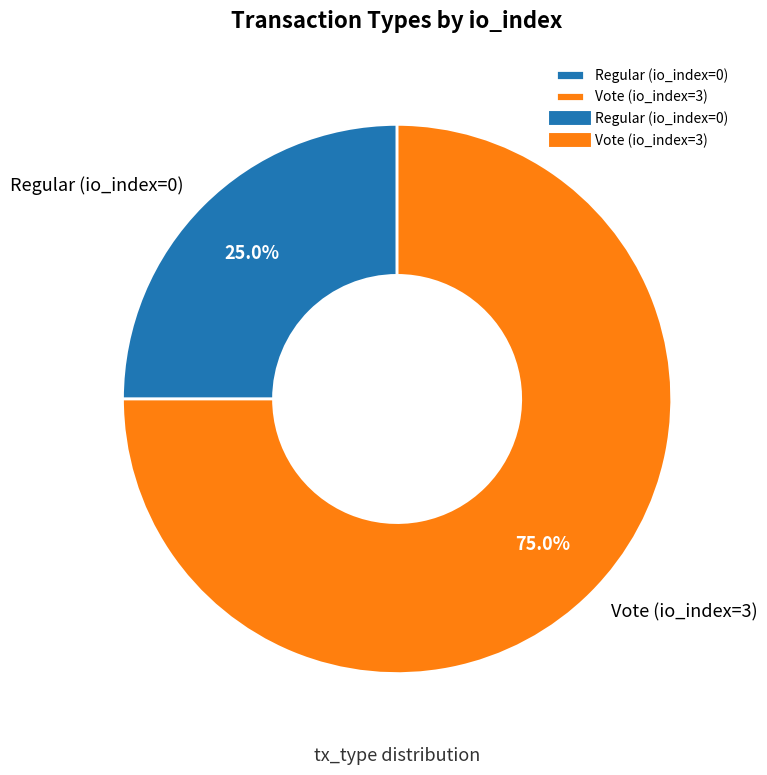

Rank the categories by value from lowest to highest.

Regular (io_index=0), Vote (io_index=3)